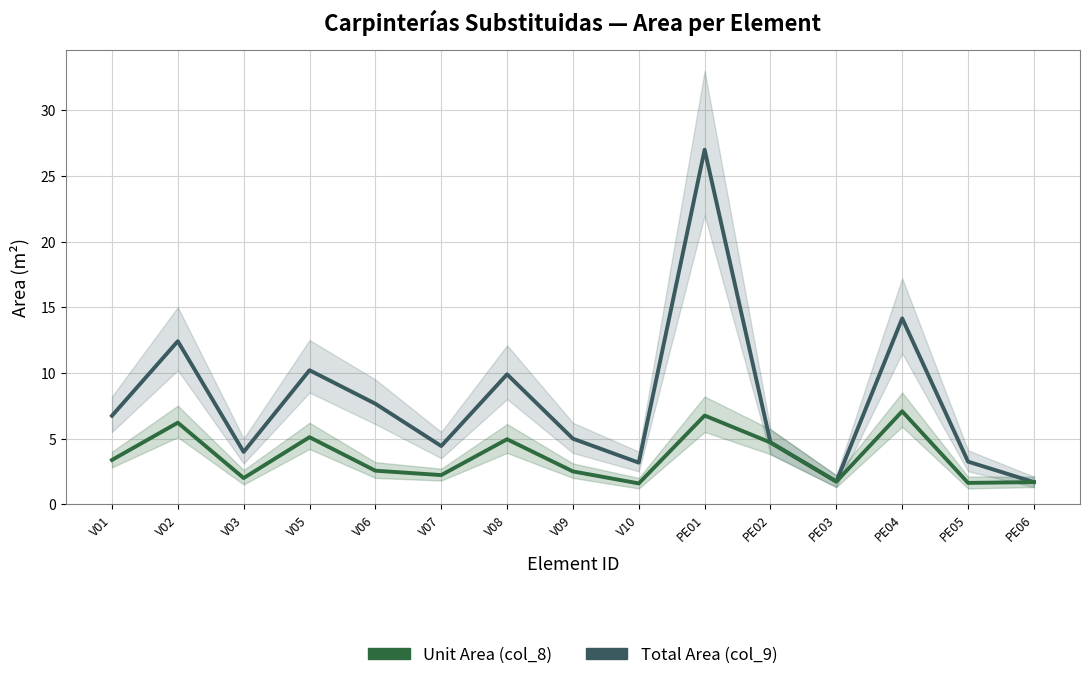

What is the label of the 5th point from the left?

V06